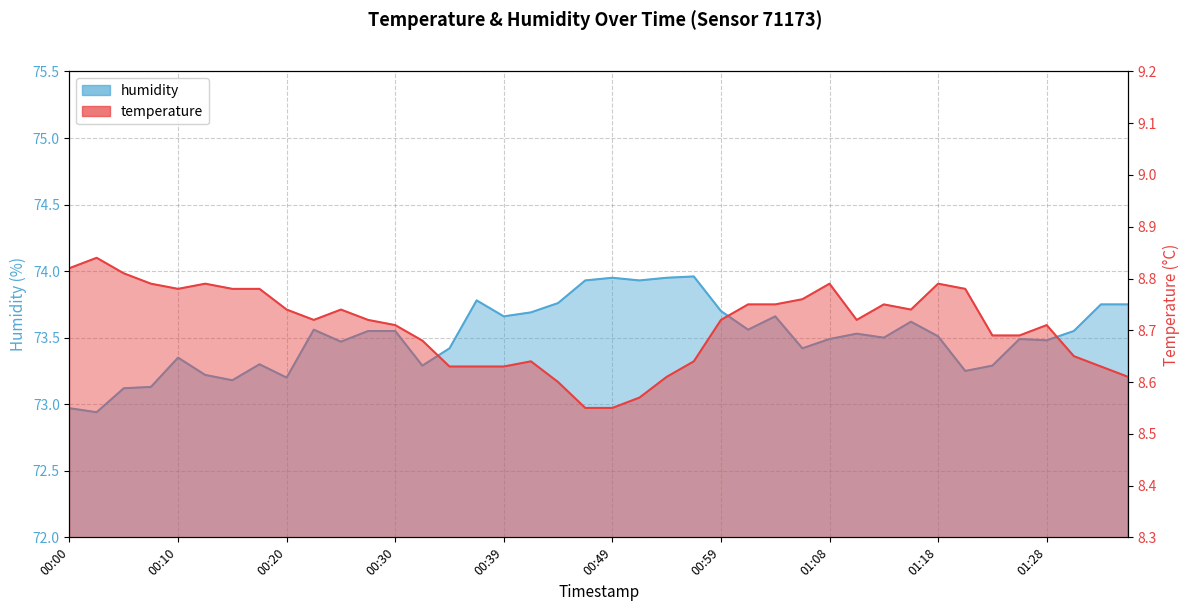

What is the lowest value of the humidity series?

72.9